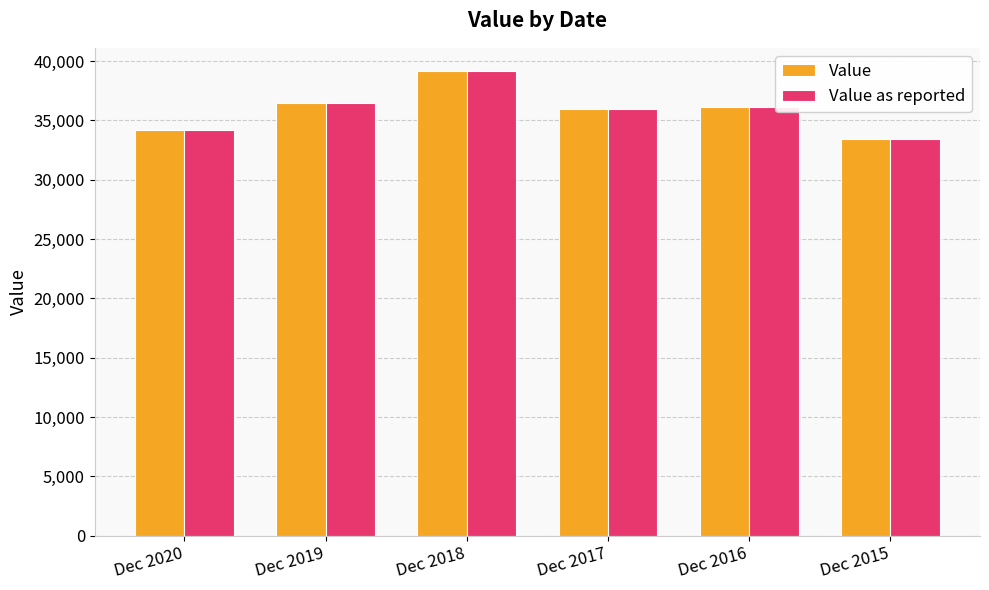

What are all the series names shown in the legend?

Value, Value as reported